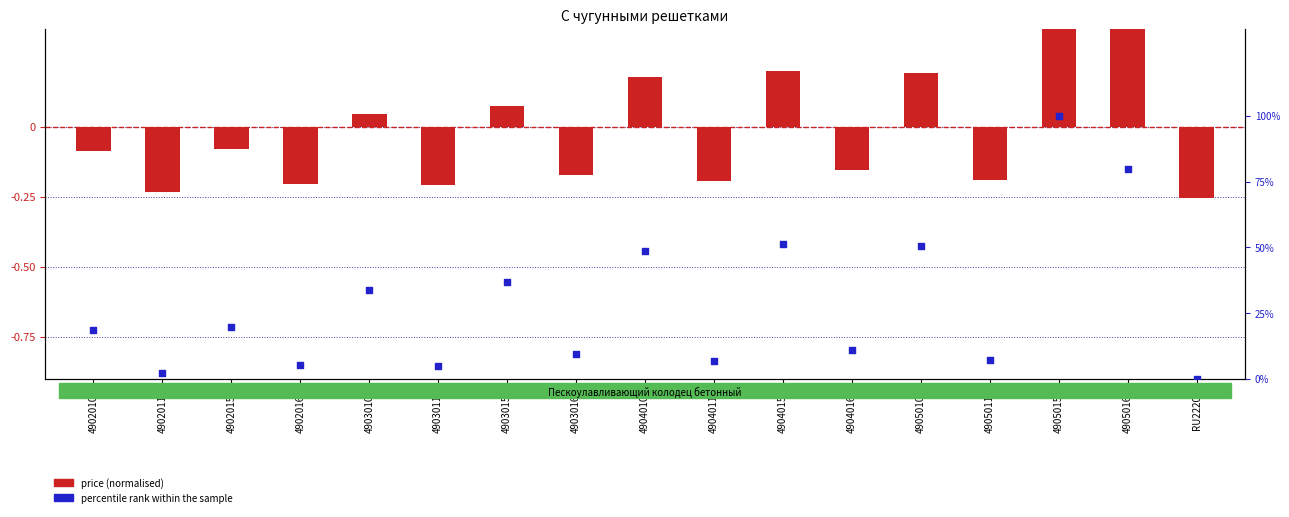

Which series has the largest total across all categories?

percentile rank within the sample